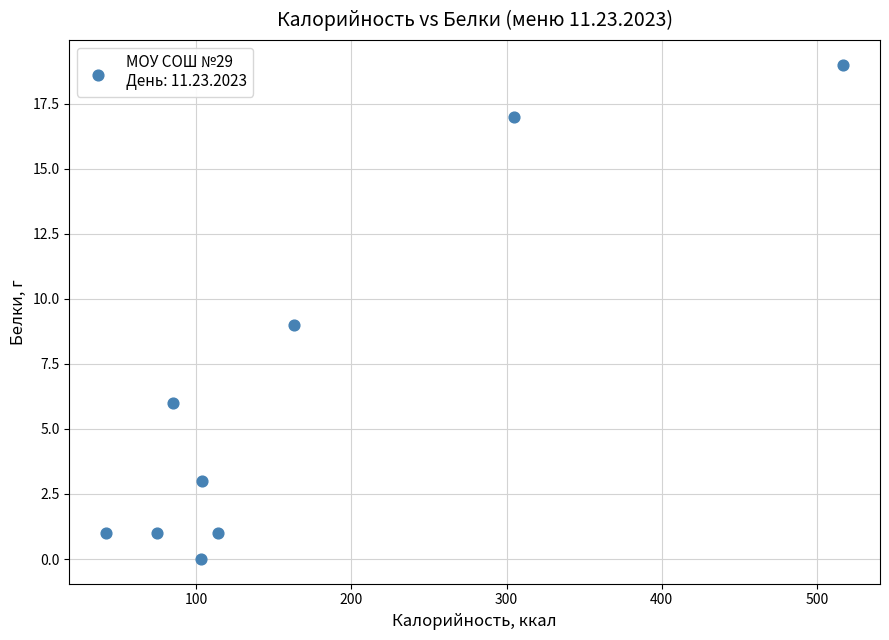

What is the range of X values (max minus min)?

475